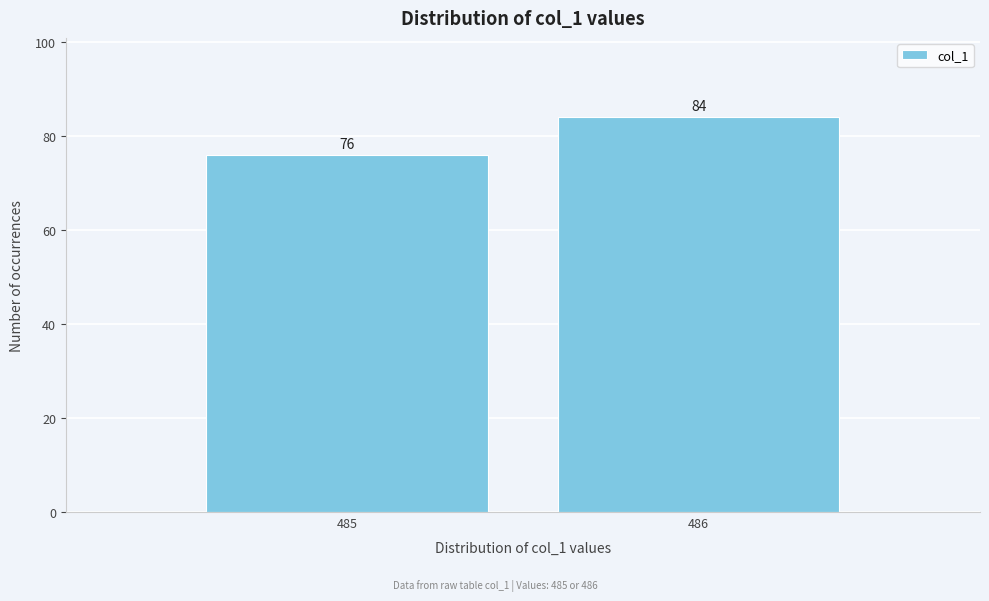

Reading left to right, transcribe all the data shown in this chart.

76	84